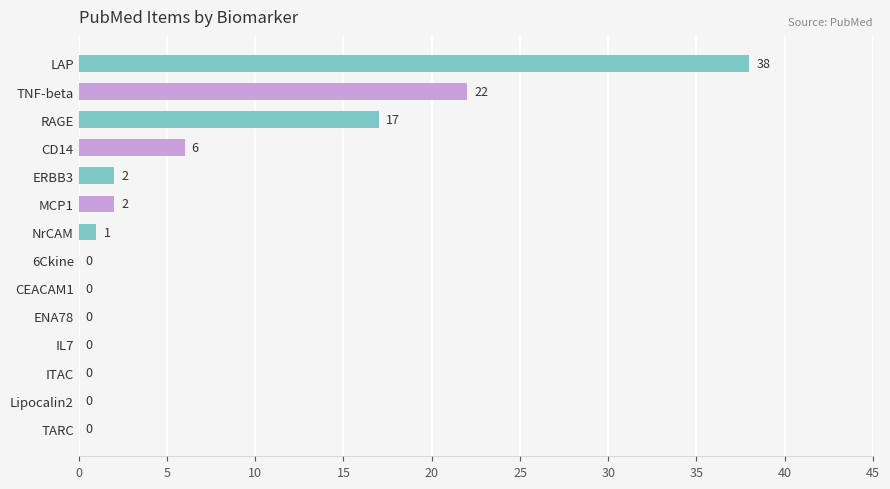

Which label corresponds to the largest value in the chart?

LAP